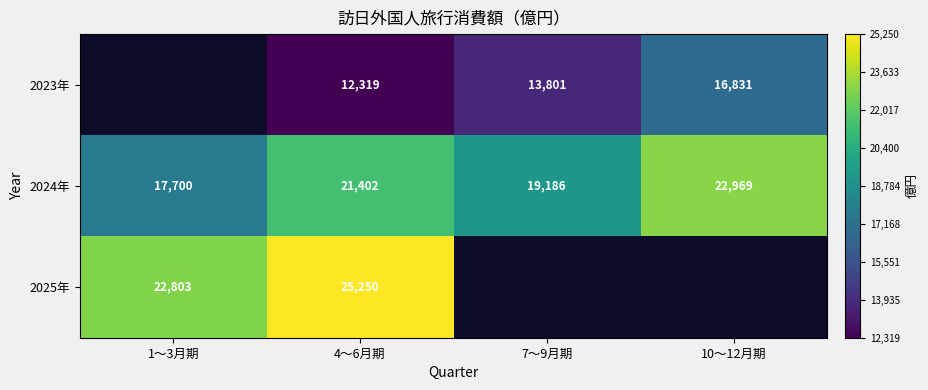

Rank the series at 4～6月期 from highest to lowest value.

2025年, 2024年, 2023年